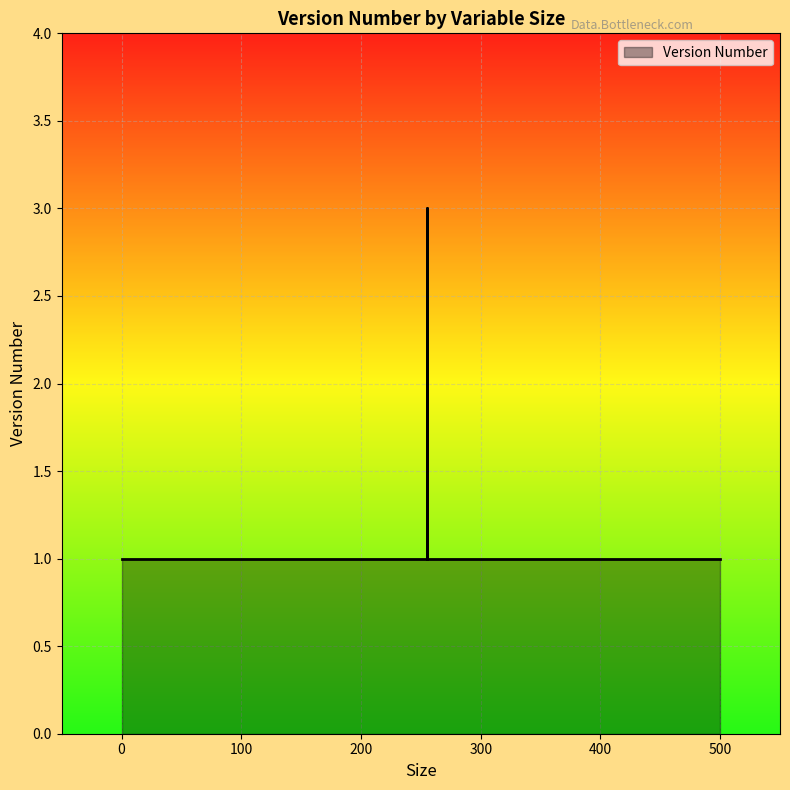

How many interior local peaks (higher than both neighbors) does the data have?

1